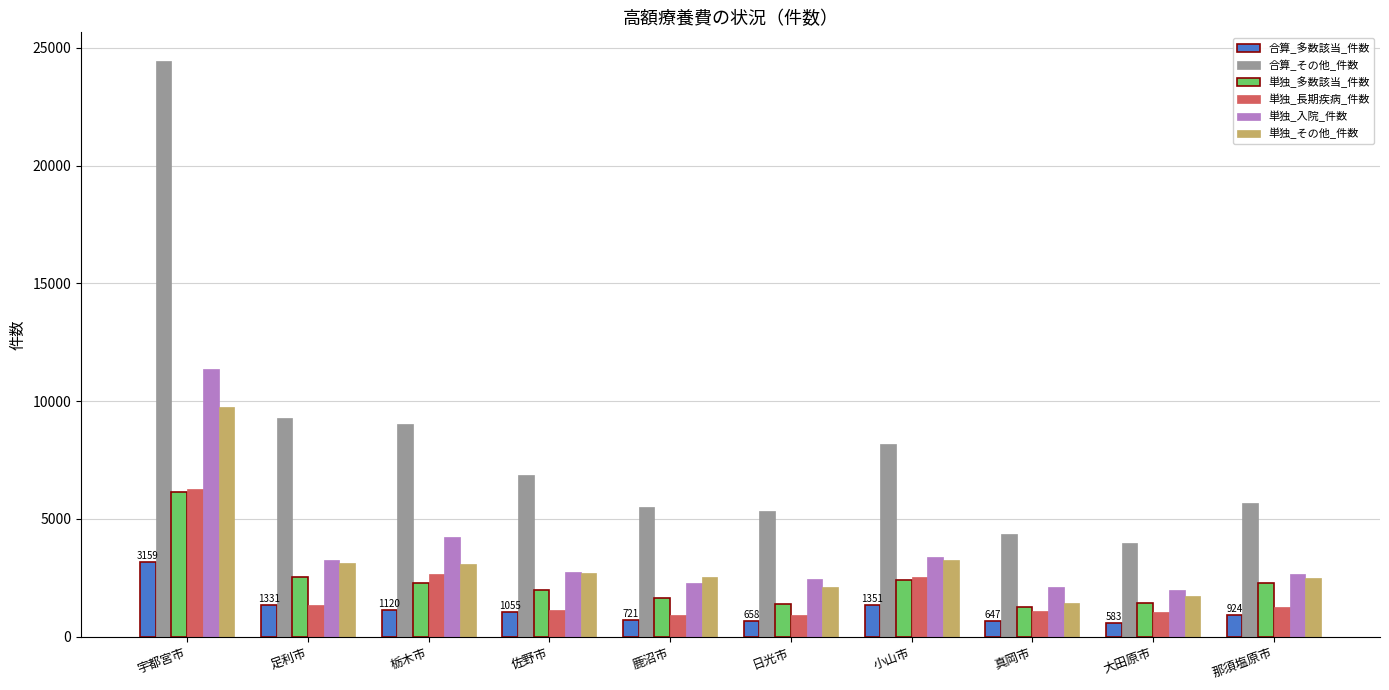

The value of 合算_多数該当_件数 at 鹿沼市 is 721. True or false?

True